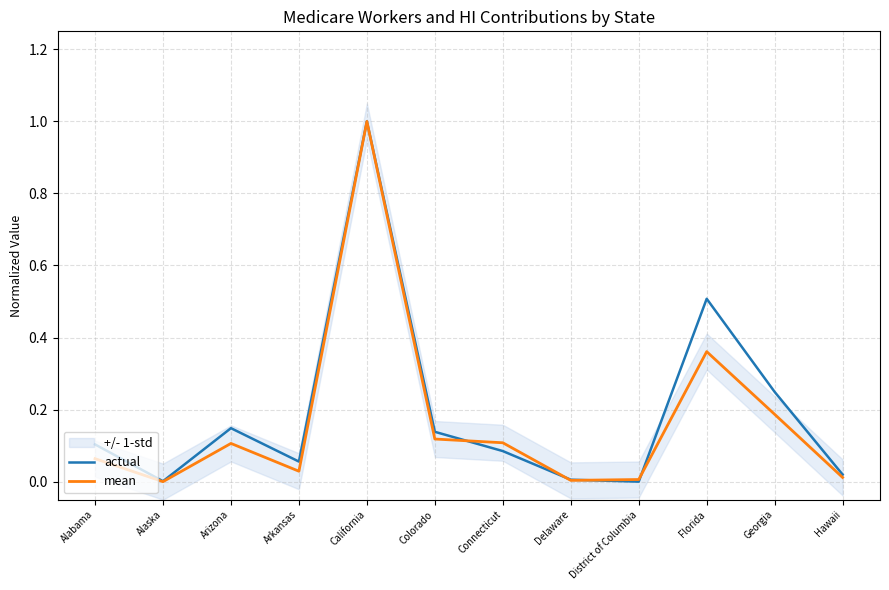

Which series has the largest total across all categories?

actual